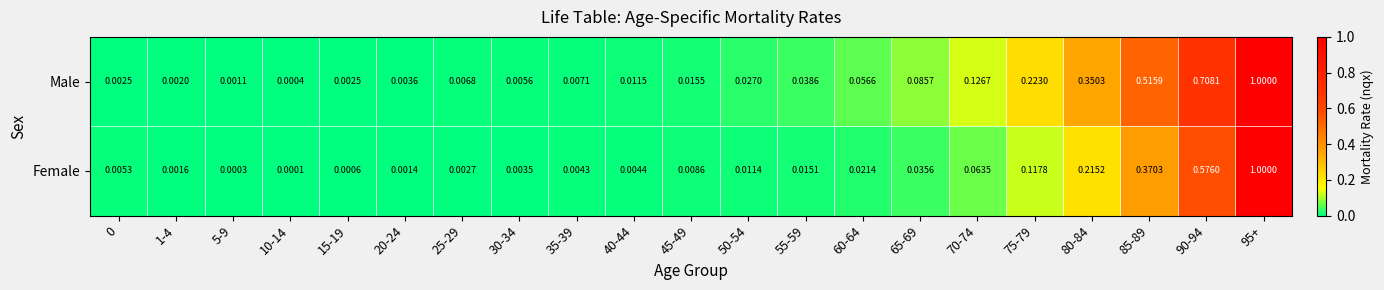

Between 5-9 and 90-94, which series saw the biggest shift?

Male